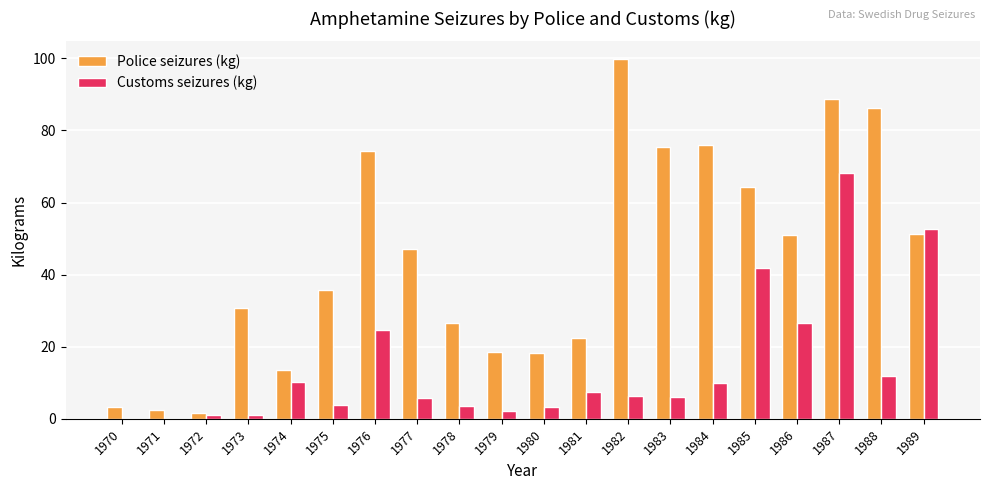

What value does the Customs seizures (kg) series have at 1974?

10.2